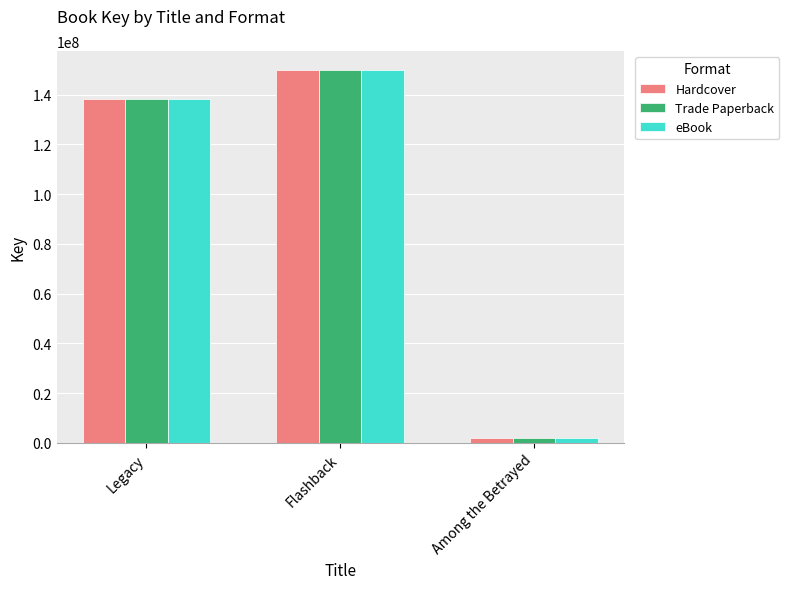

Where is eBook nearest to the value 75897458?

Legacy